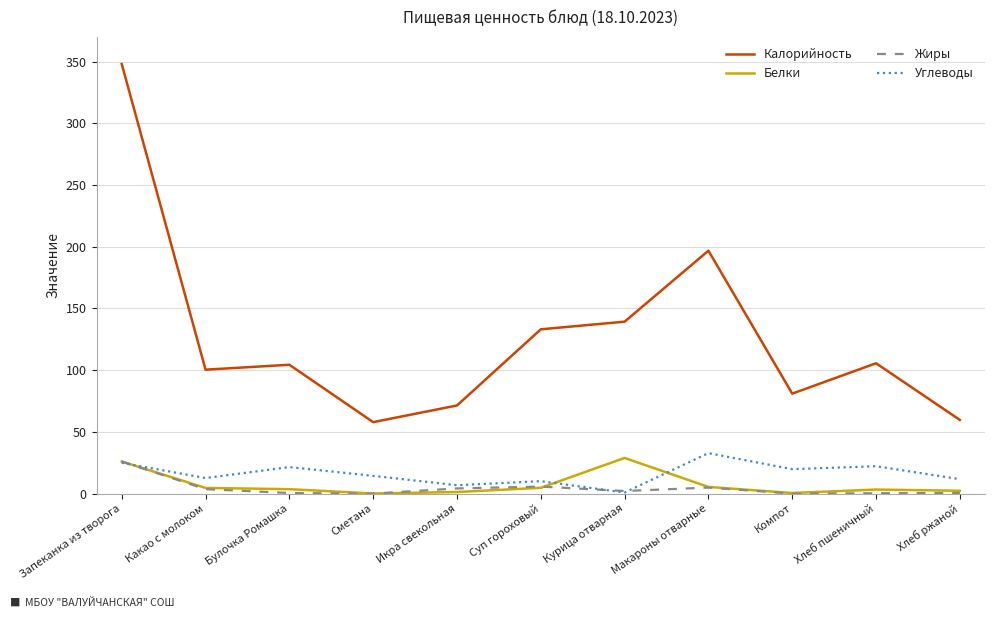

What is the sum of the Калорийность values at Макароны отварные and Запеканка из творога?

544.8